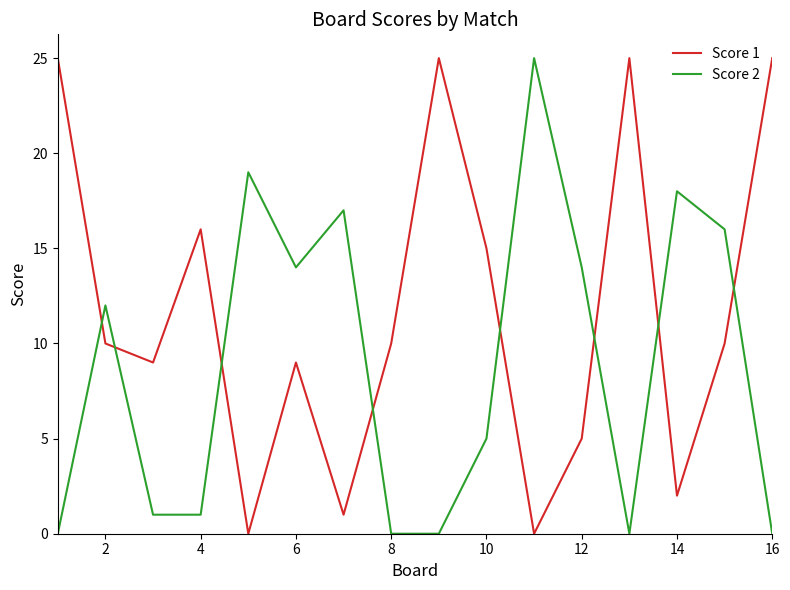

What is the maximum value shown in the chart?

25